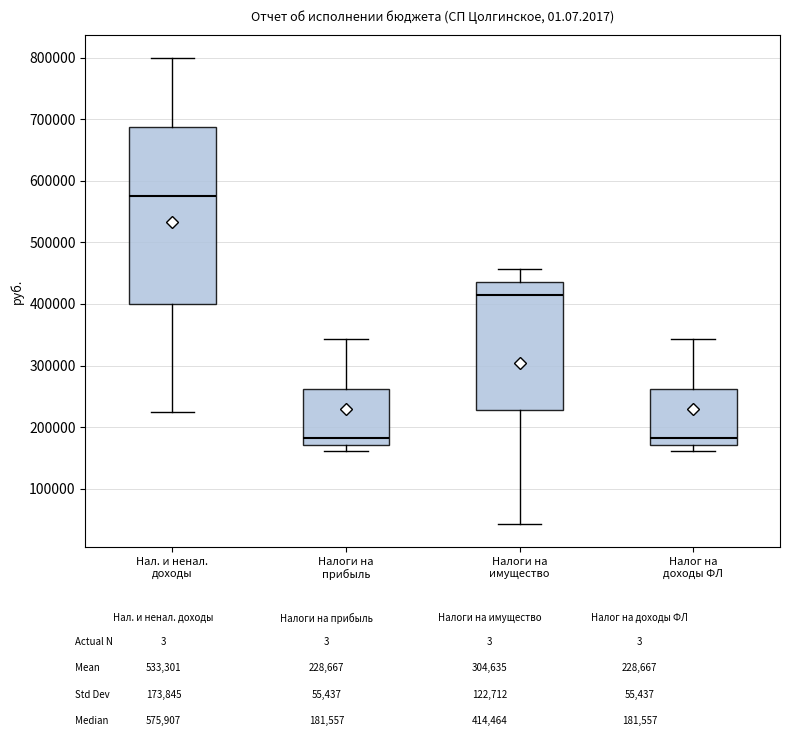

Reading left to right, transcribe this box plot: for each box, give where its median line is, the range the box spans, and where its two whiskers end, as read against the y-axis. The values are not printed on the chart, so give them approximately, as read against the axis.

Нал. и ненал. доходы: median 580000, box 400000 to 690000, whiskers 220000 to 800000
Налоги на прибыль: median 180000, box 170000 to 260000, whiskers 160000 to 340000
Налоги на имущество: median 410000, box 230000 to 440000, whiskers 40000 to 460000
Налог на доходы ФЛ: median 180000, box 170000 to 260000, whiskers 160000 to 340000